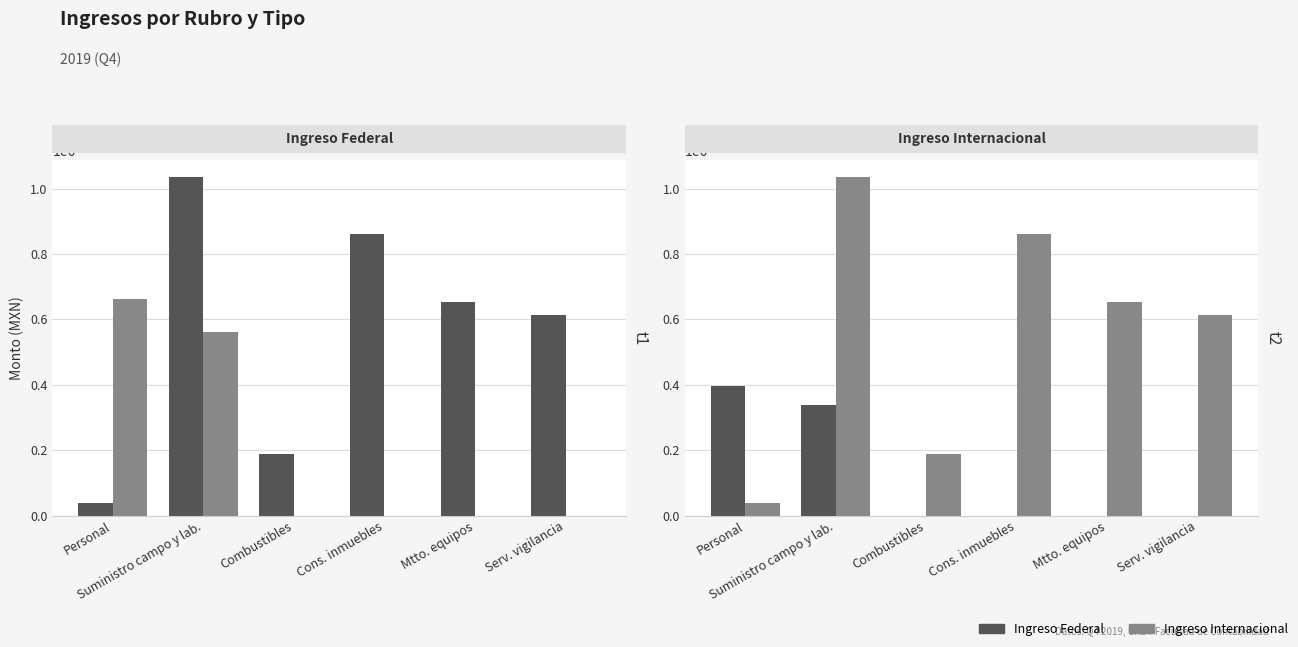

What is the label of the 3rd bar from the right?

Cons. inmuebles